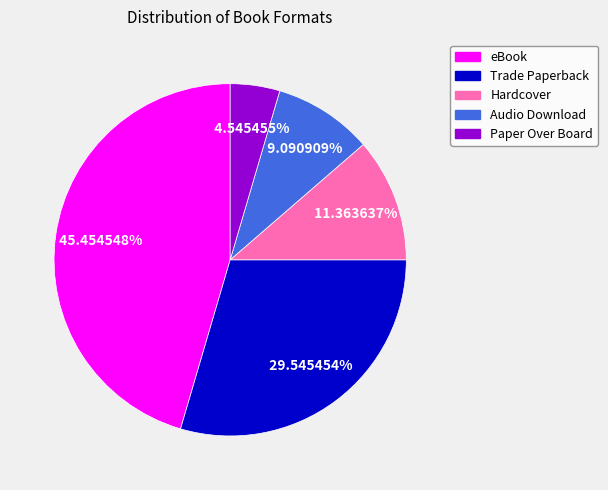

What percentage is the Audio Download slice, to the nearest percent?

9%